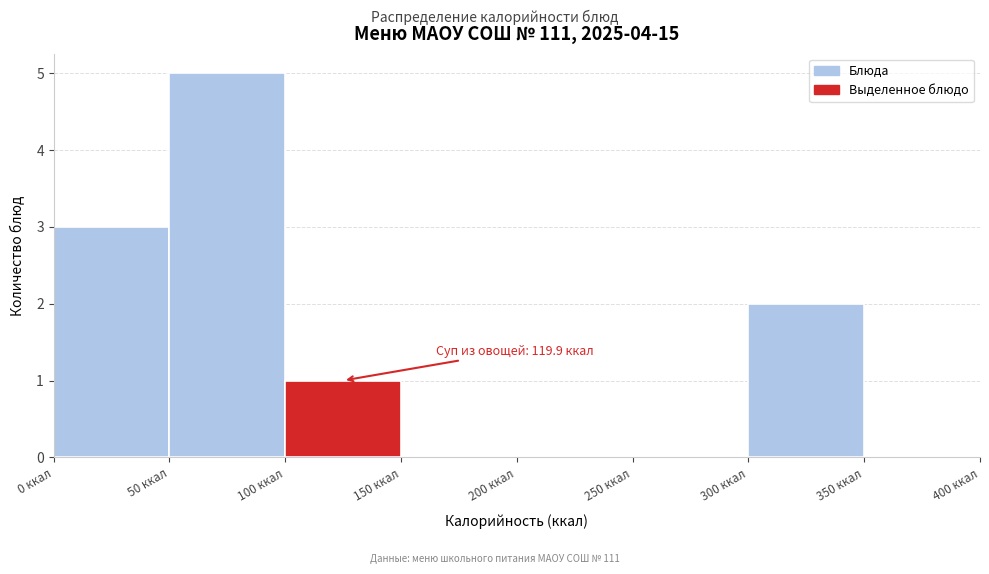

Which range on the x-axis has the tallest bar?

50 to 100